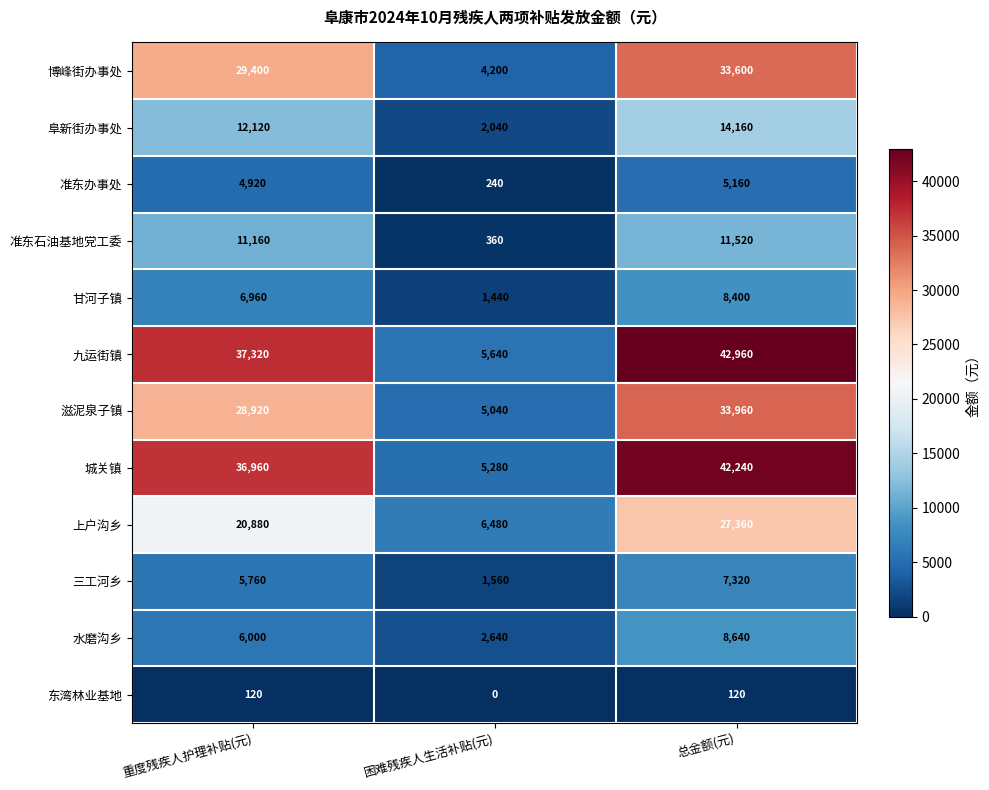

Which series has the largest total across all categories?

九运街镇